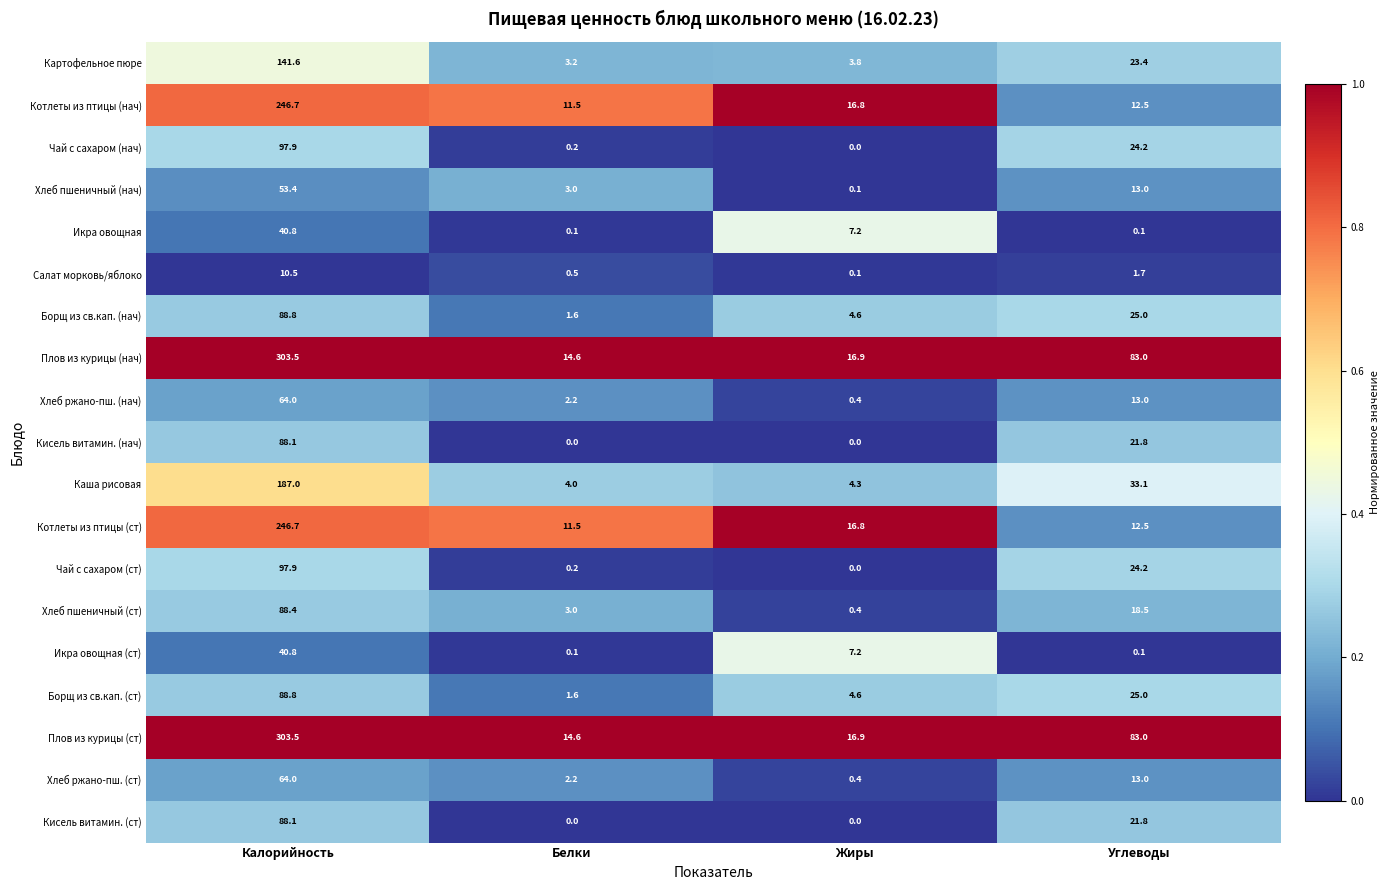

Where does the Хлеб ржано-пш. (нач) series first go above 13?

Калорийность